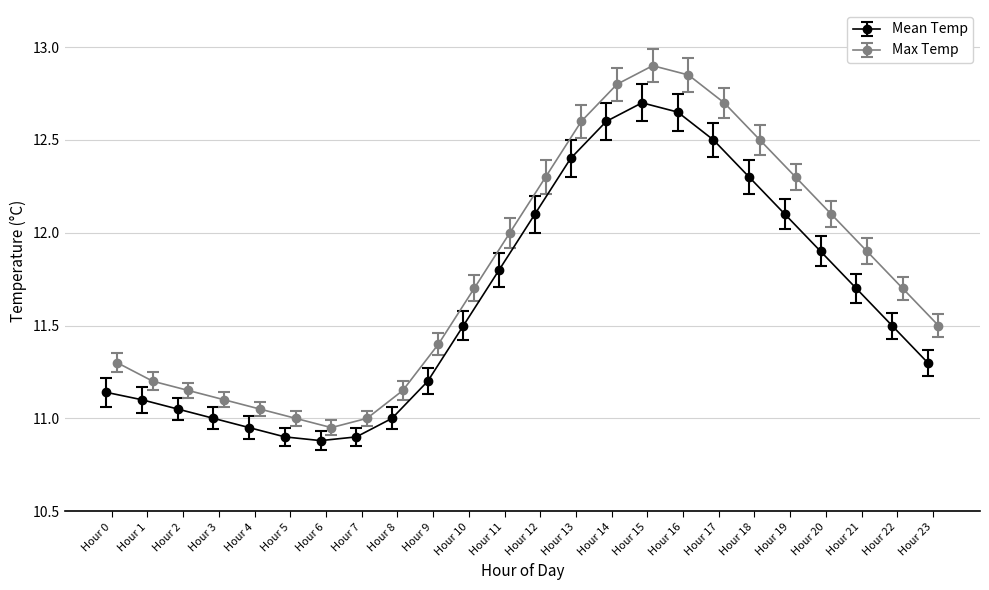

What is the difference between the second highest and minimum values in the Max Temp series?

1.9